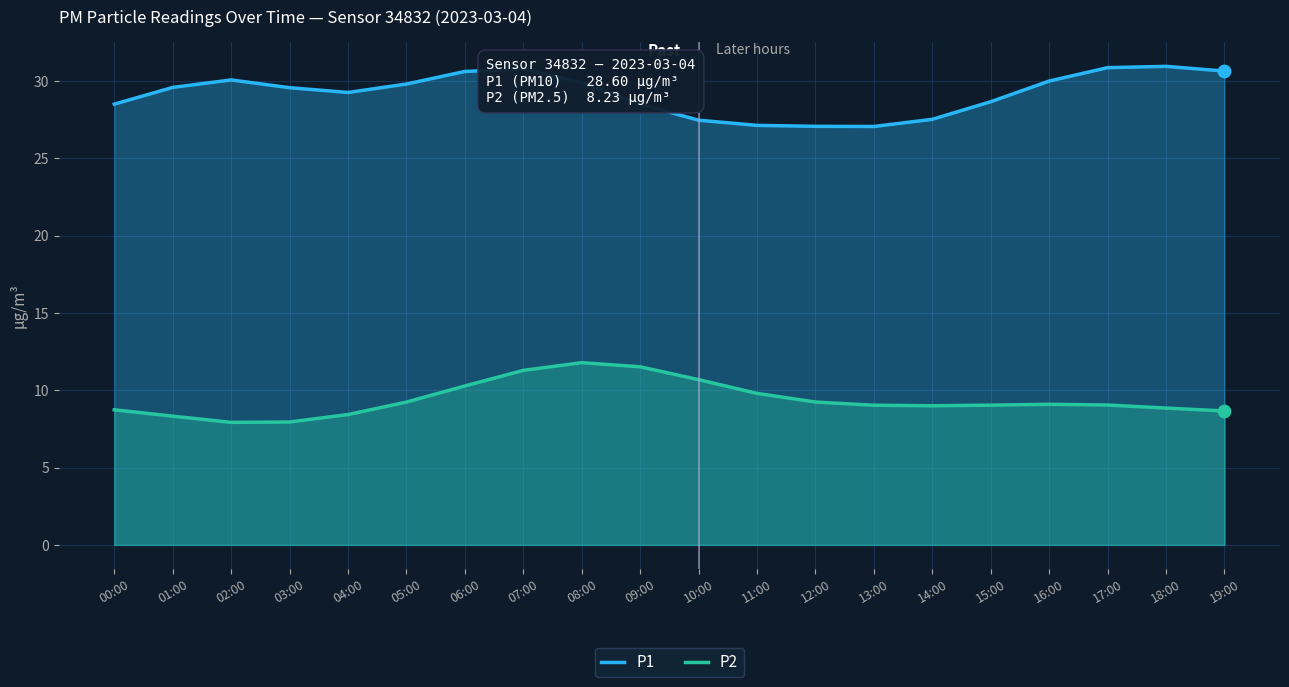

Which series has the widest spread of Y values?

P1